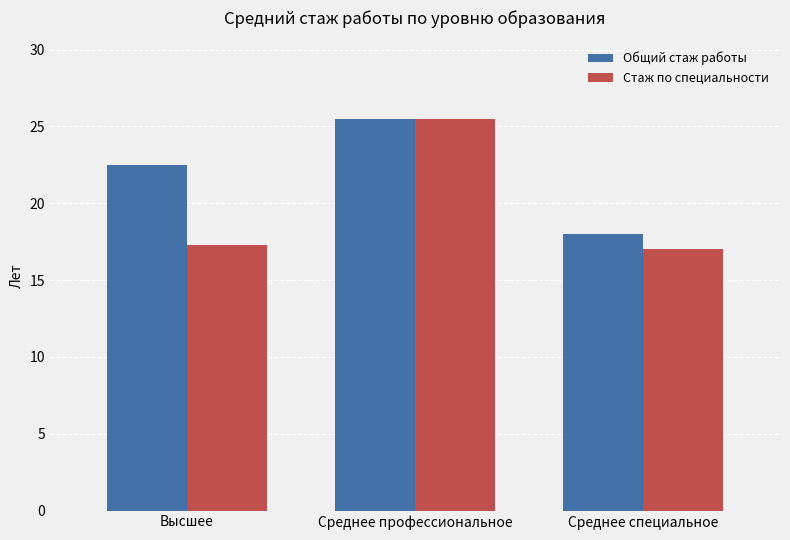

Rank the series at Среднее специальное from highest to lowest value.

Общий стаж работы, Стаж по специальности